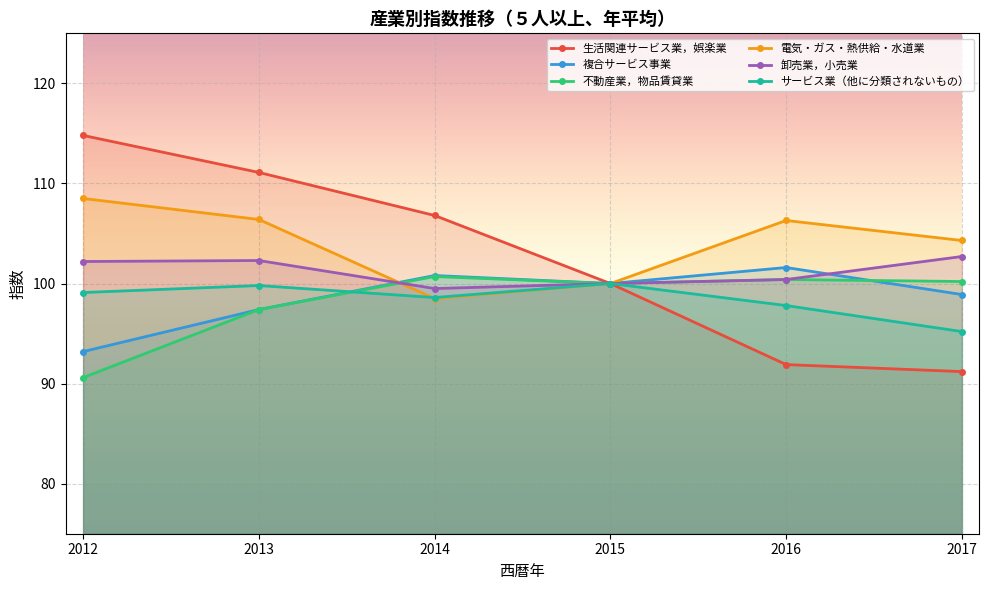

Where do 電気・ガス・熱供給・水道業 and サービス業（他に分類されないもの） first cross each other?

2013 and 2014